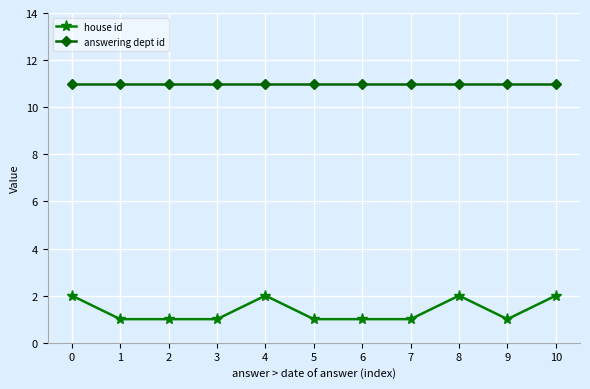

What is the average value of the answering dept id series?

11